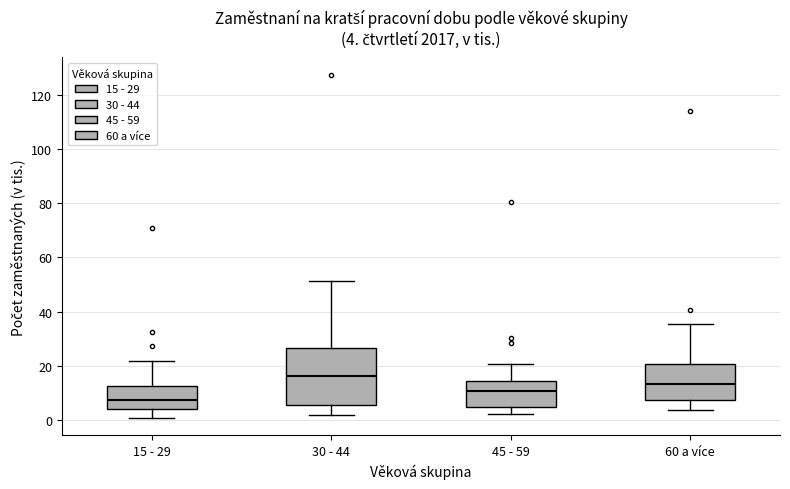

Which box has the lowest median line?

15 - 29